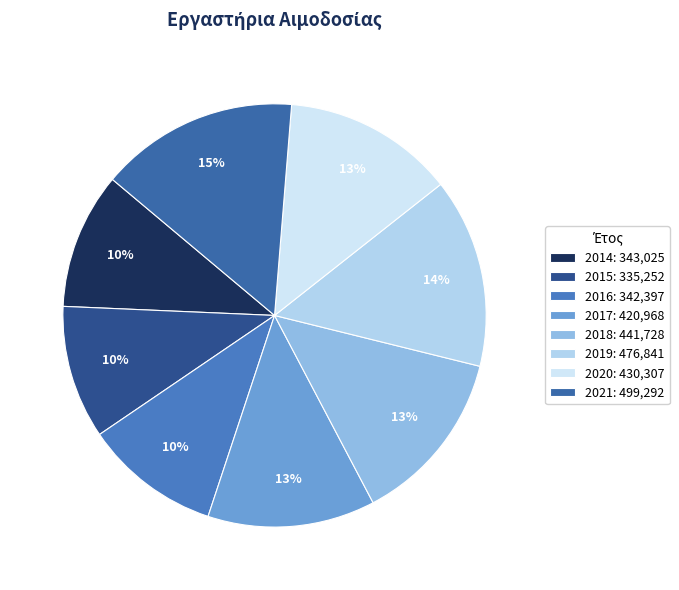

True or false: 2021 accounts for 29% of the total.

False